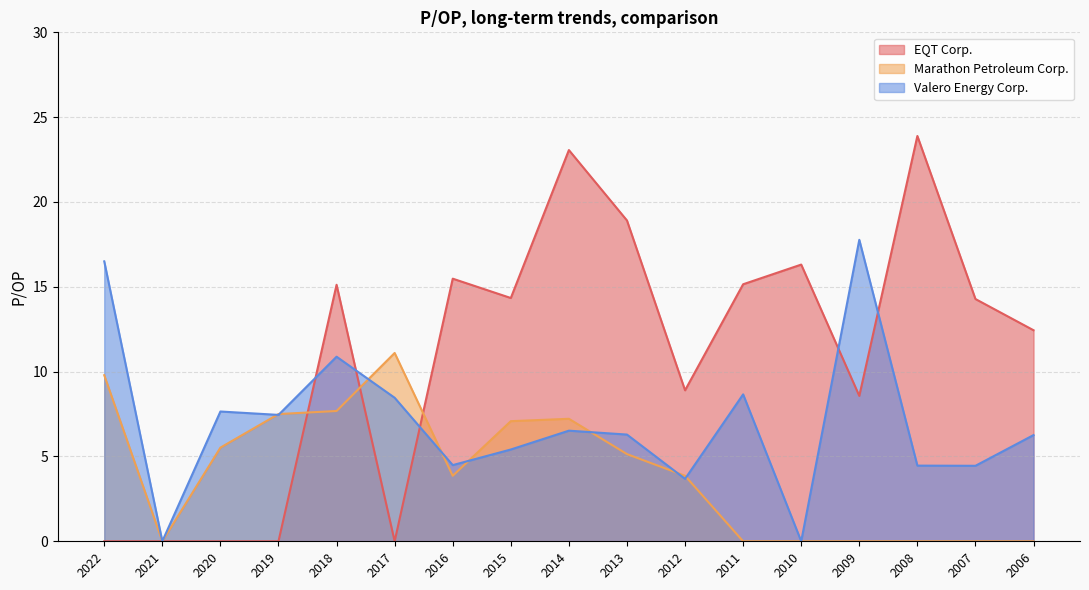

What is the difference between the maximum and minimum values in the EQT Corp. series?

23.9